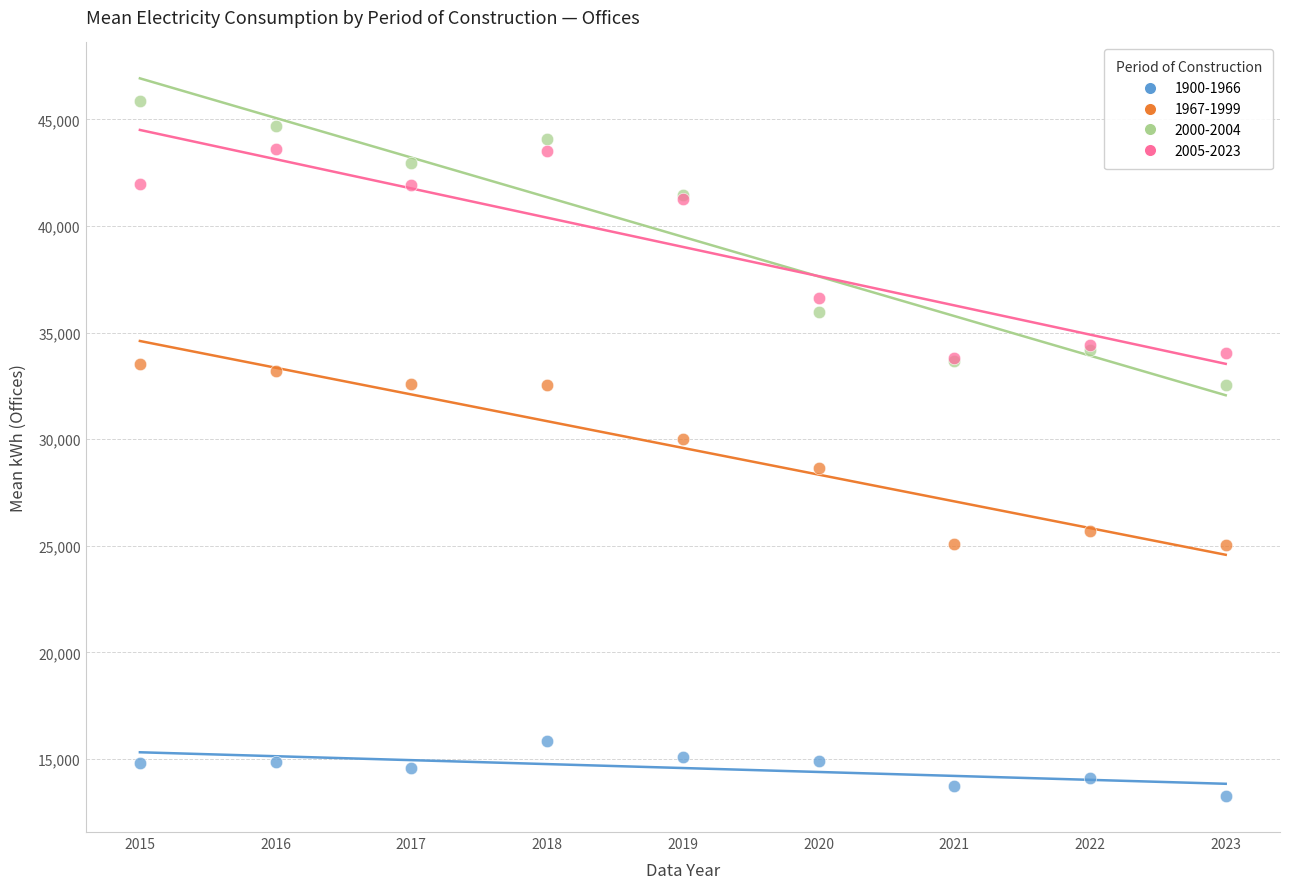

What are all the series names shown in the legend?

1900-1966, 1967-1999, 2000-2004, 2005-2023